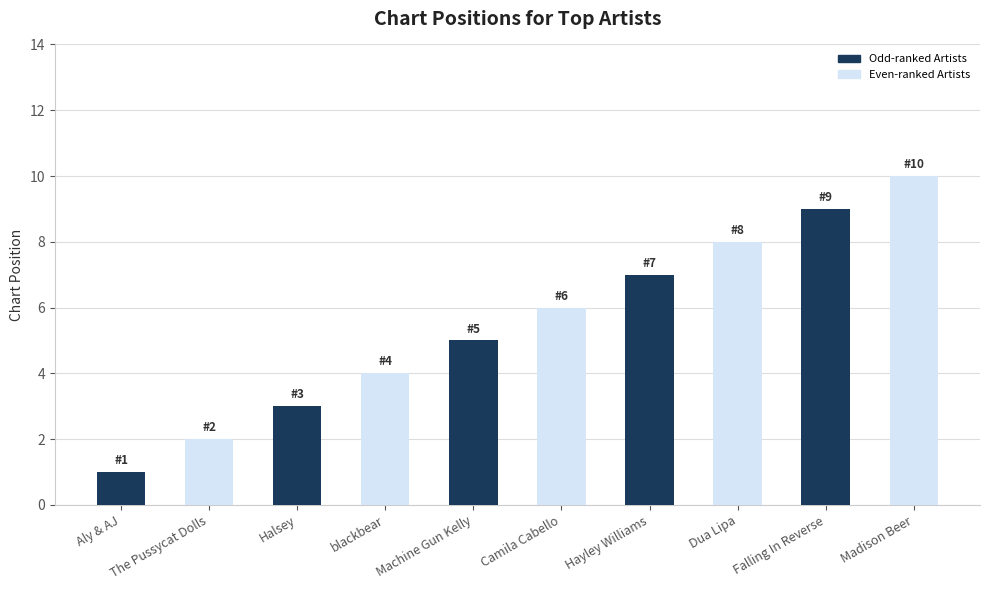

What is the minimum value shown in the chart?

1